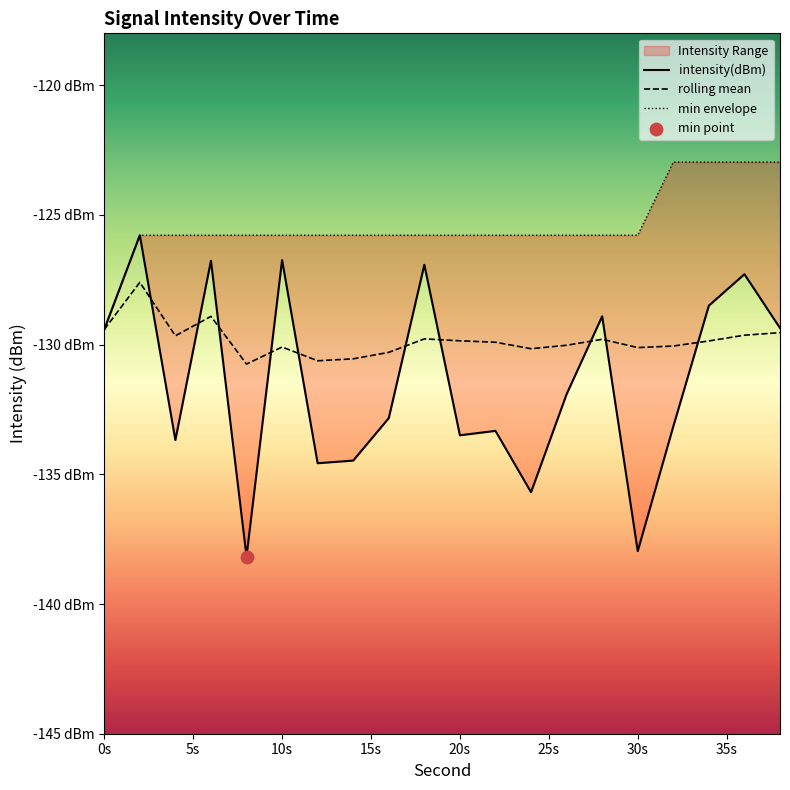

At how many categories does at least one series exceed -123?

4